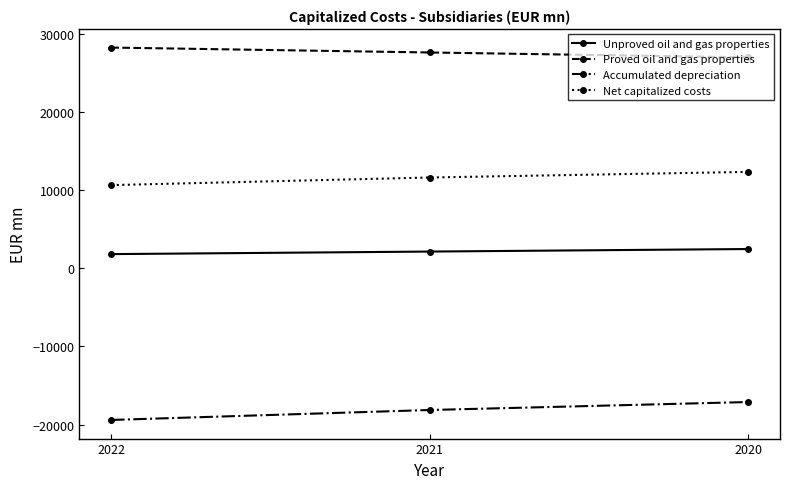

What value does the Proved oil and gas properties series have at 2022, to the nearest 10?

28240